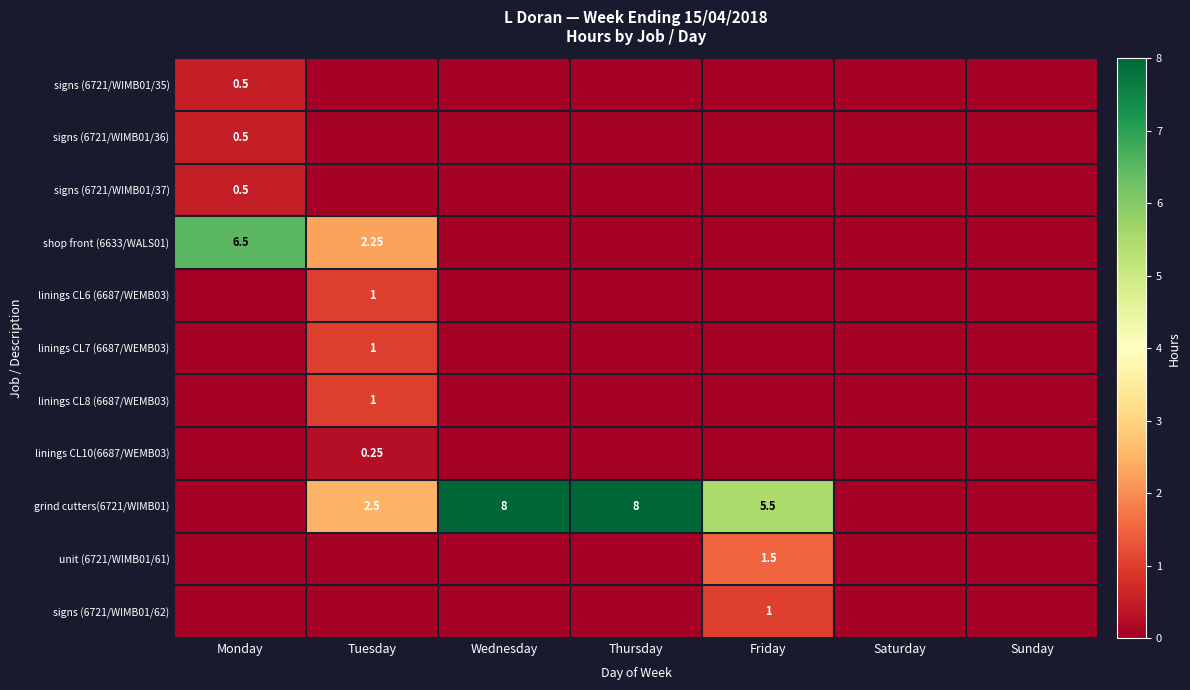

At how many categories does at least one series exceed 4?

4